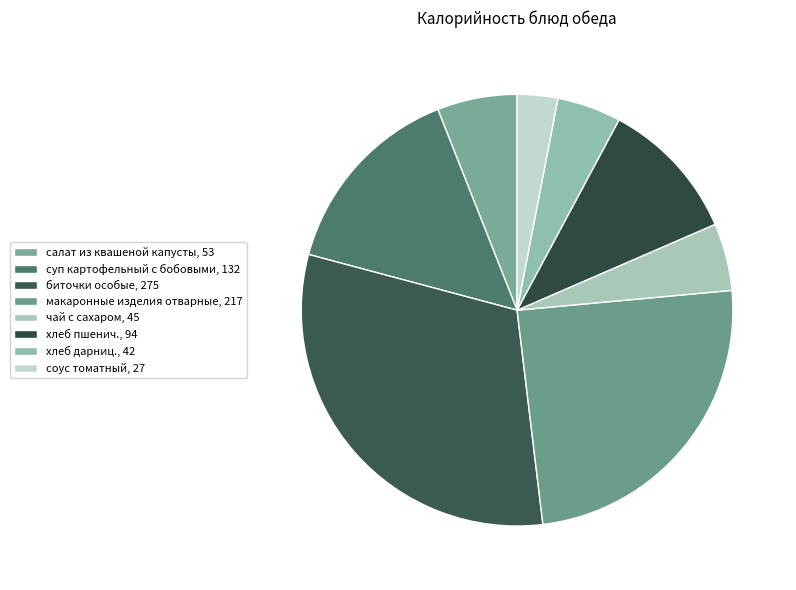

Which has a higher value, салат из квашеной капусты or биточки особые?

биточки особые